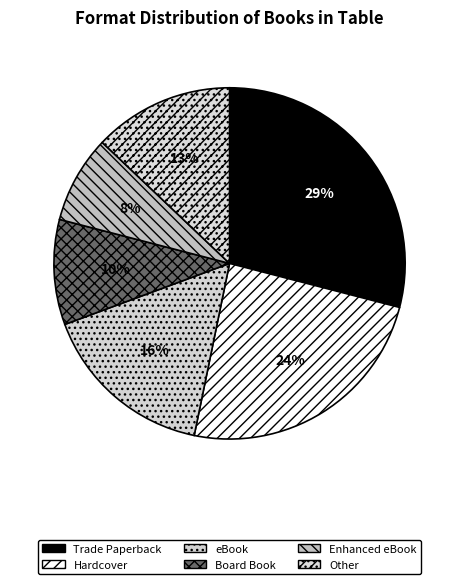

How many segments does this pie chart have?

6